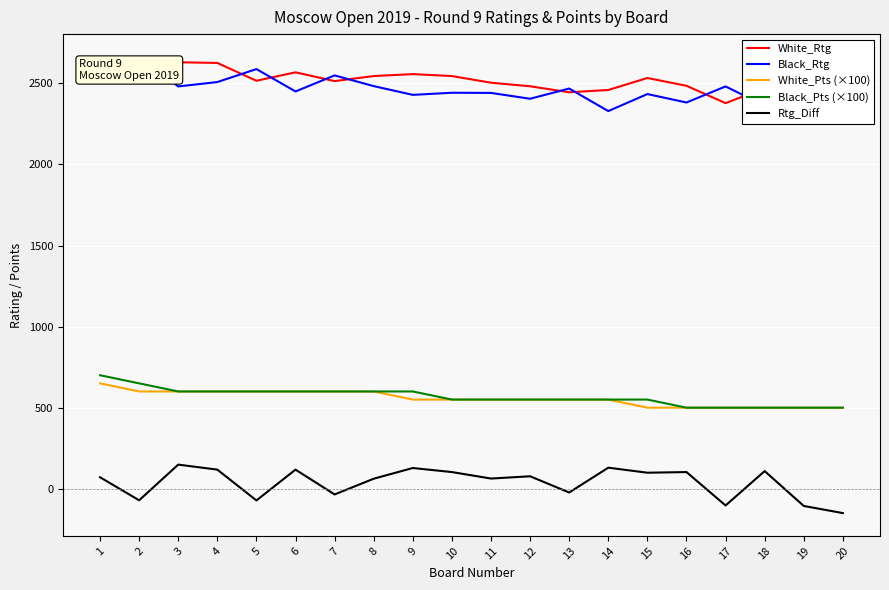

Where is White_Pts (×100) nearest to the value 575?

2